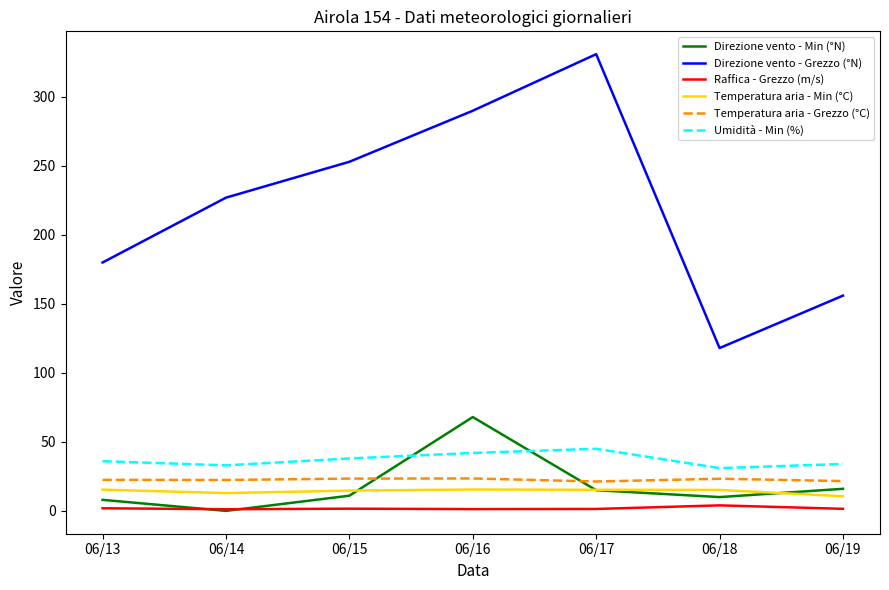

Is the value of Umidità - Min (%) at 06/19 greater than the value of Raffica - Grezzo (m/s) at 06/16?

Yes